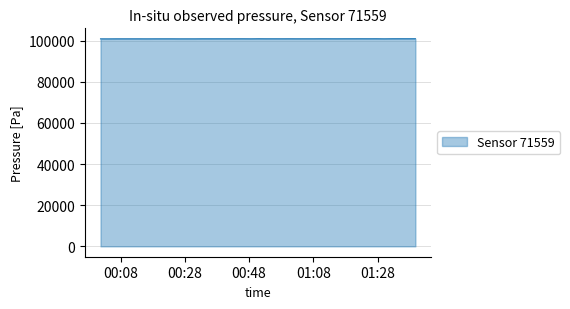

What is the smallest value displayed?

100874.9